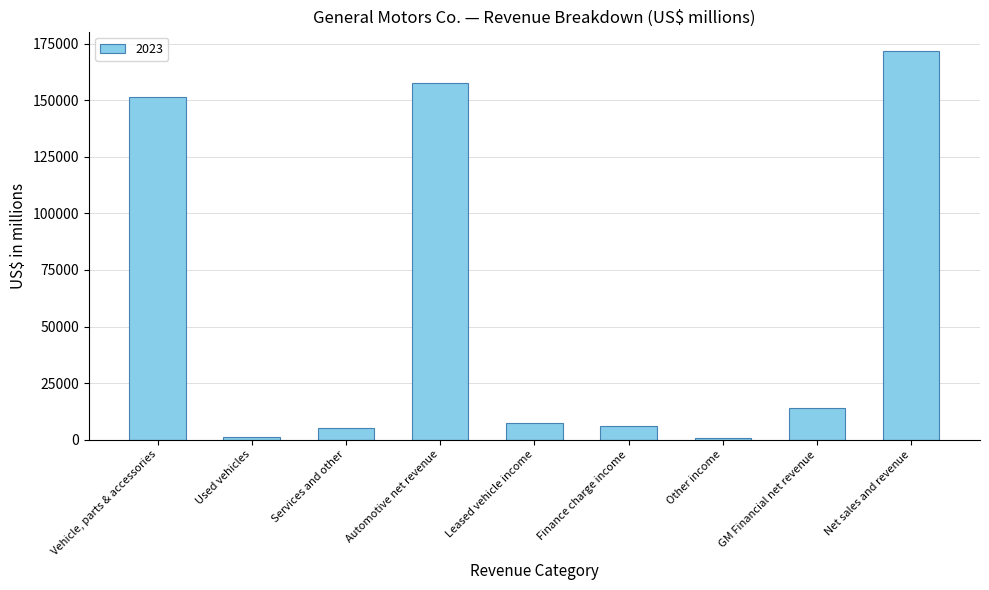

What is the maximum value shown in the chart?

171842